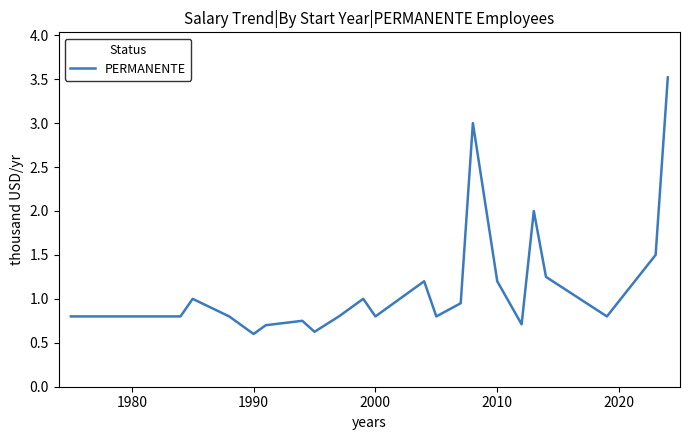

What is the difference between the maximum and minimum values?

2.9